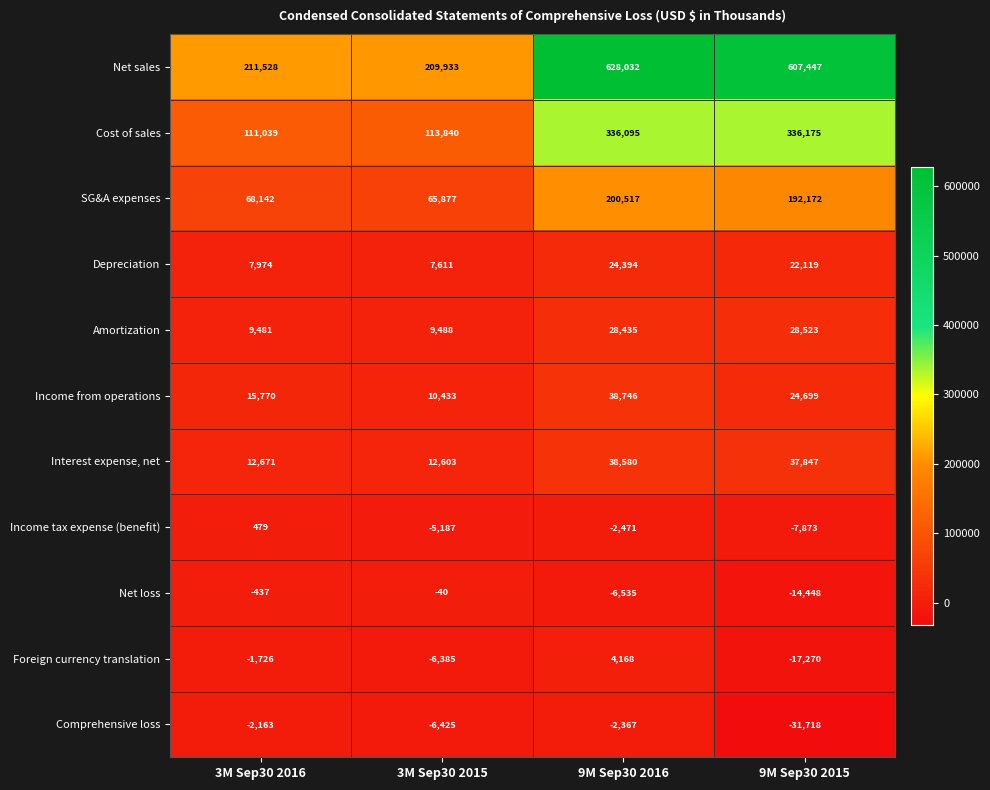

What is the smallest value displayed?

-31718